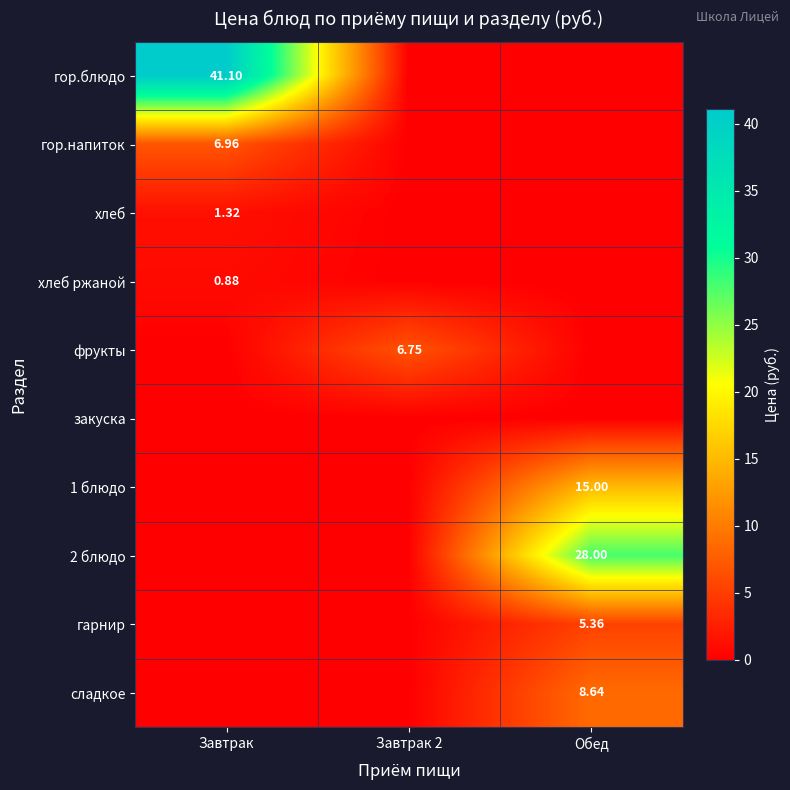

Where is гор.напиток nearest to the value 3?

Завтрак 2